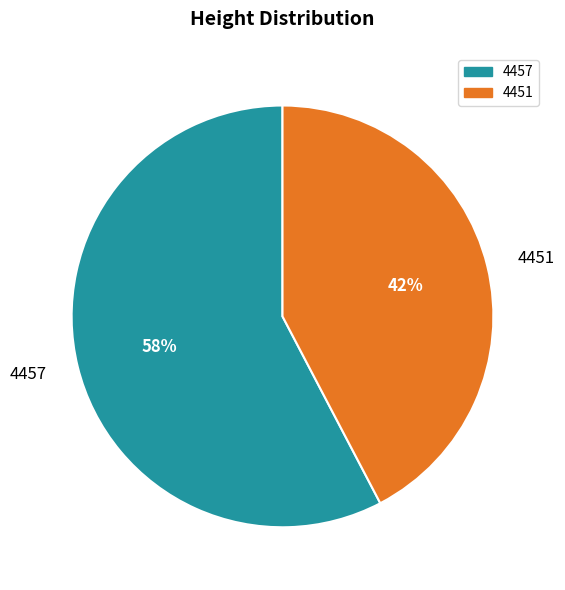

Rank the categories by value from highest to lowest.

4457, 4451